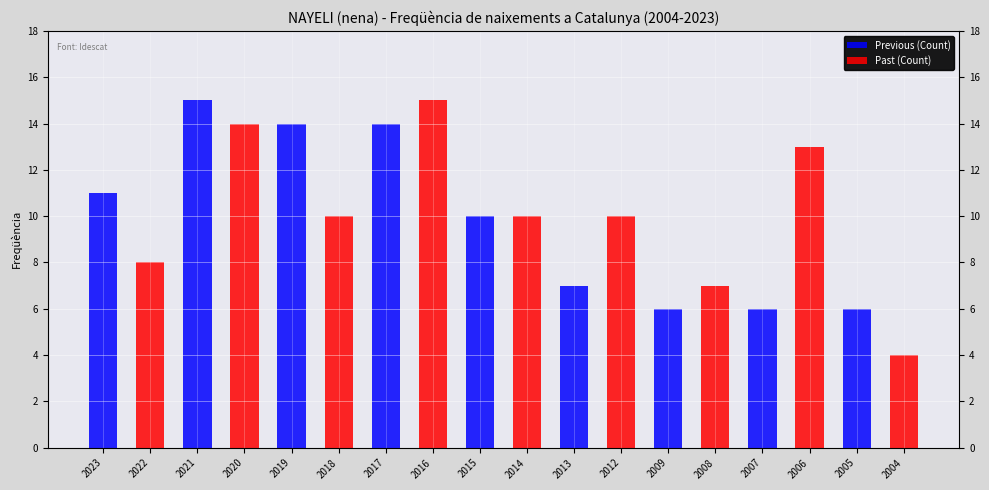

Read the Previous (Count) value at 2007, to the nearest 10.

10